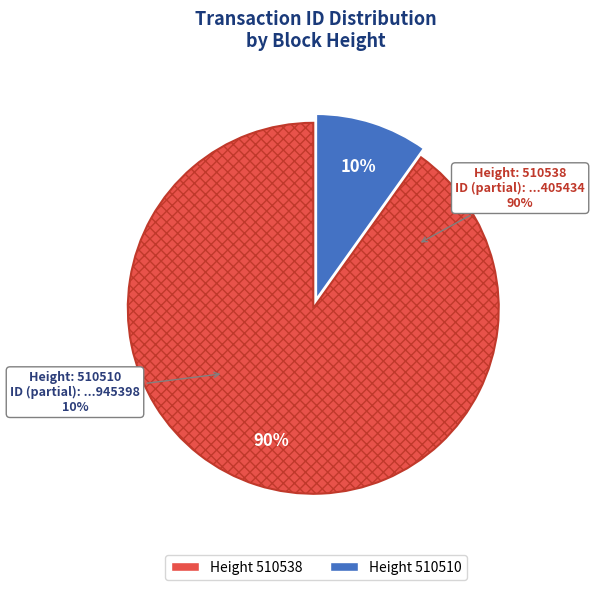

Rank the categories by value from lowest to highest.

510510, 510538